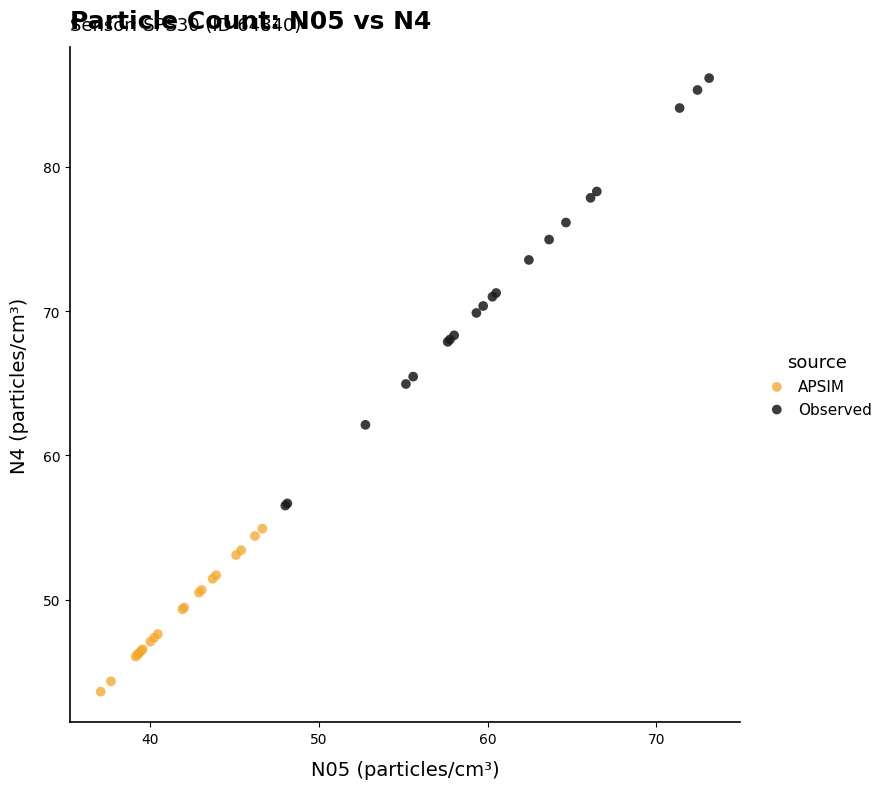

Which series contains the highest Y value?

Observed